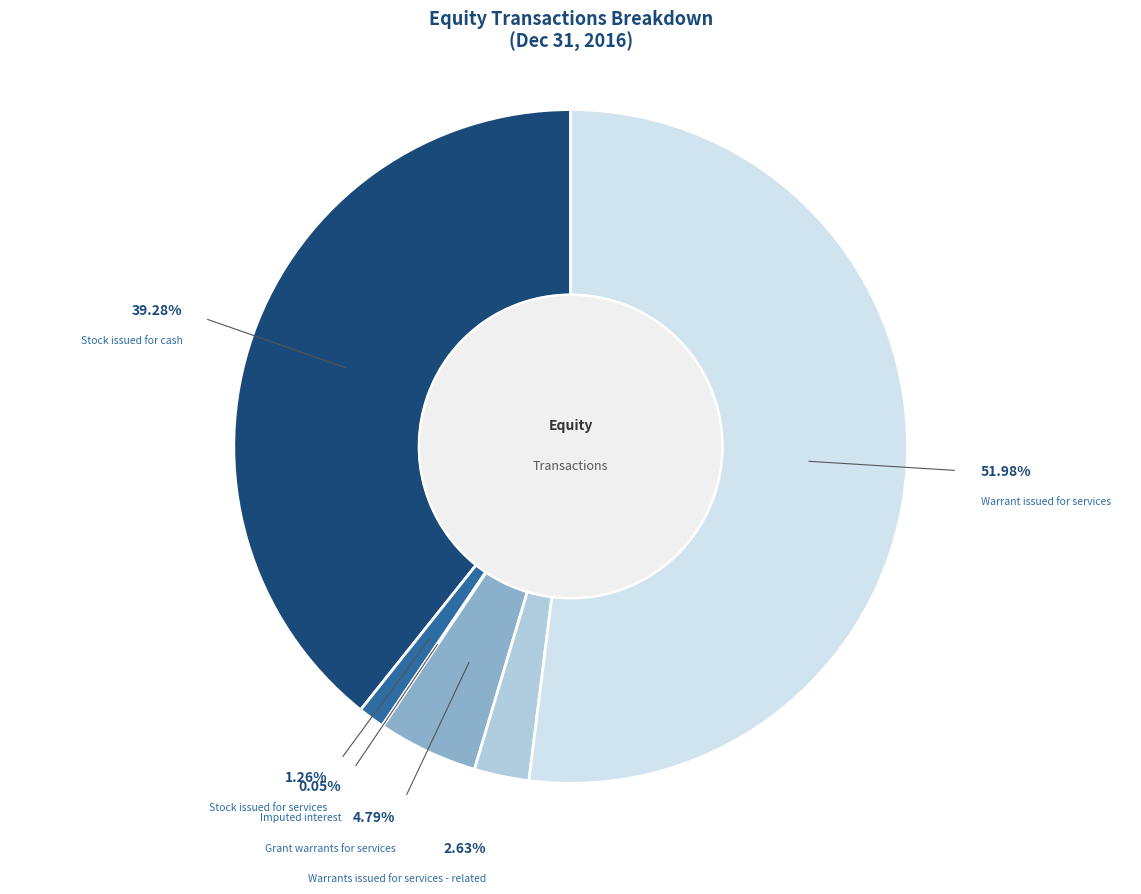

Is Warrant issued for services the majority of the pie?

Yes